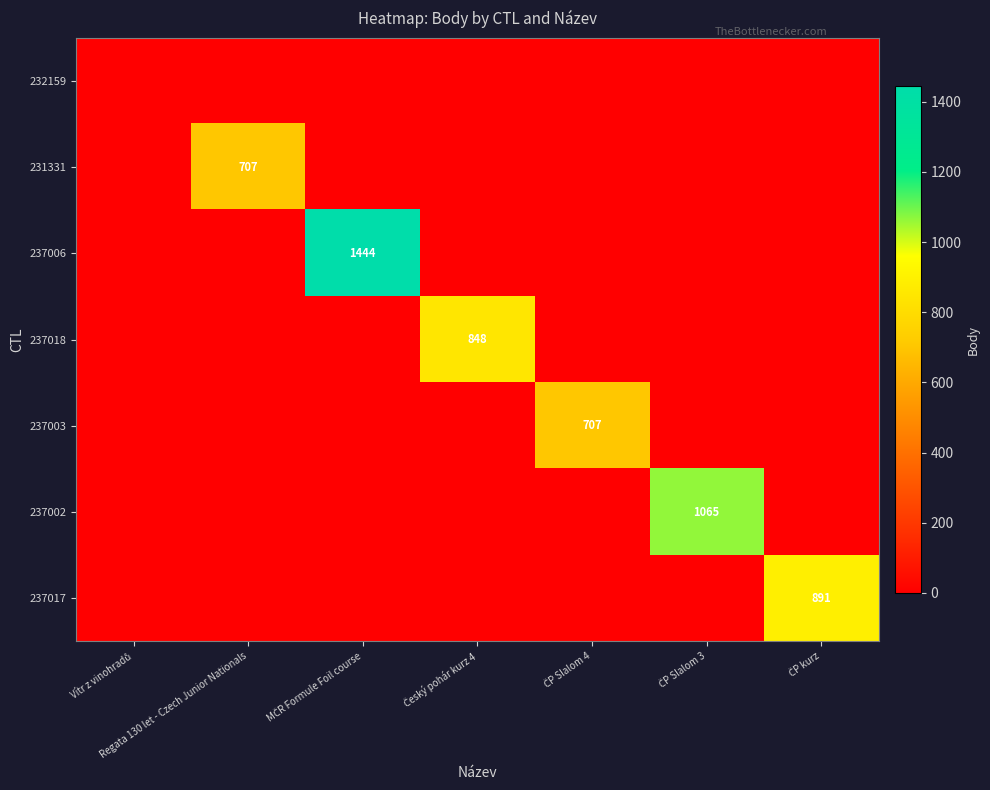

Rank the categories by 237018 value from highest to lowest.

Český pohár kurz 4, Vítr z vinohradů, Regata 130 let - Czech Junior Nationals, MČR Formule Foil course, ČP Slalom 4, ČP Slalom 3, ČP kurz